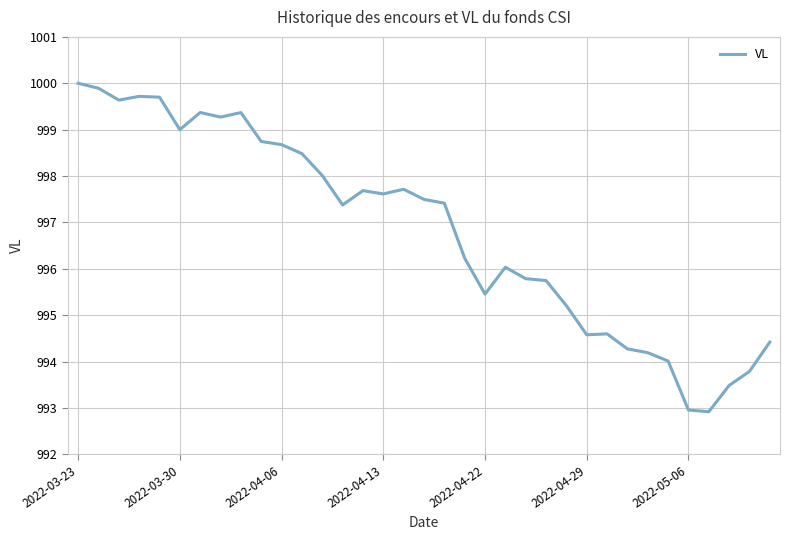

What is the difference between the second highest and second lowest values?

6.9